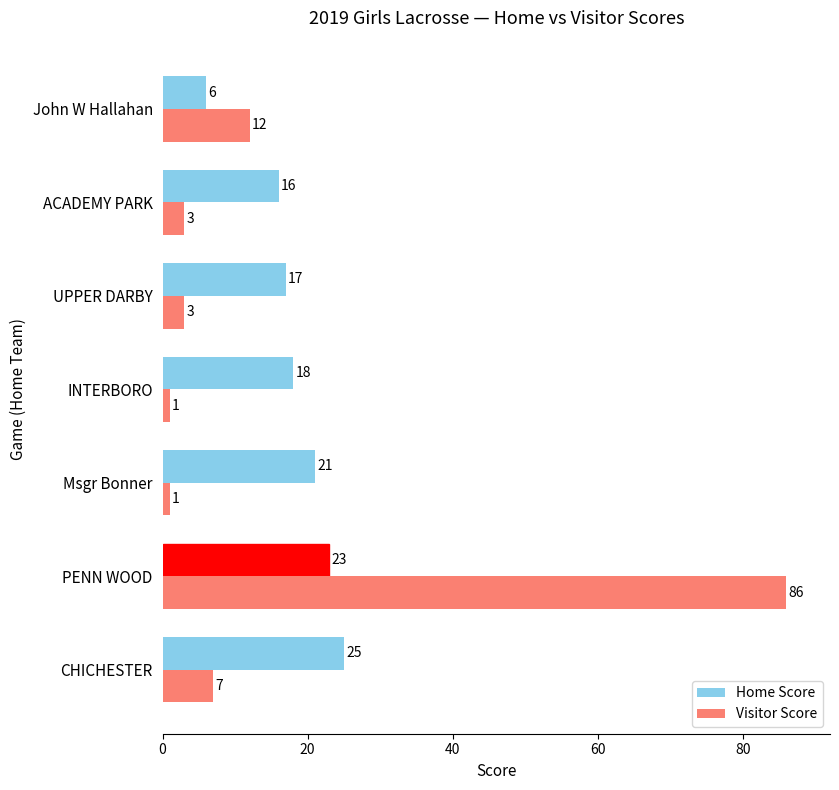

List the series in order of their overall mean, lowest first.

Visitor Score, Home Score